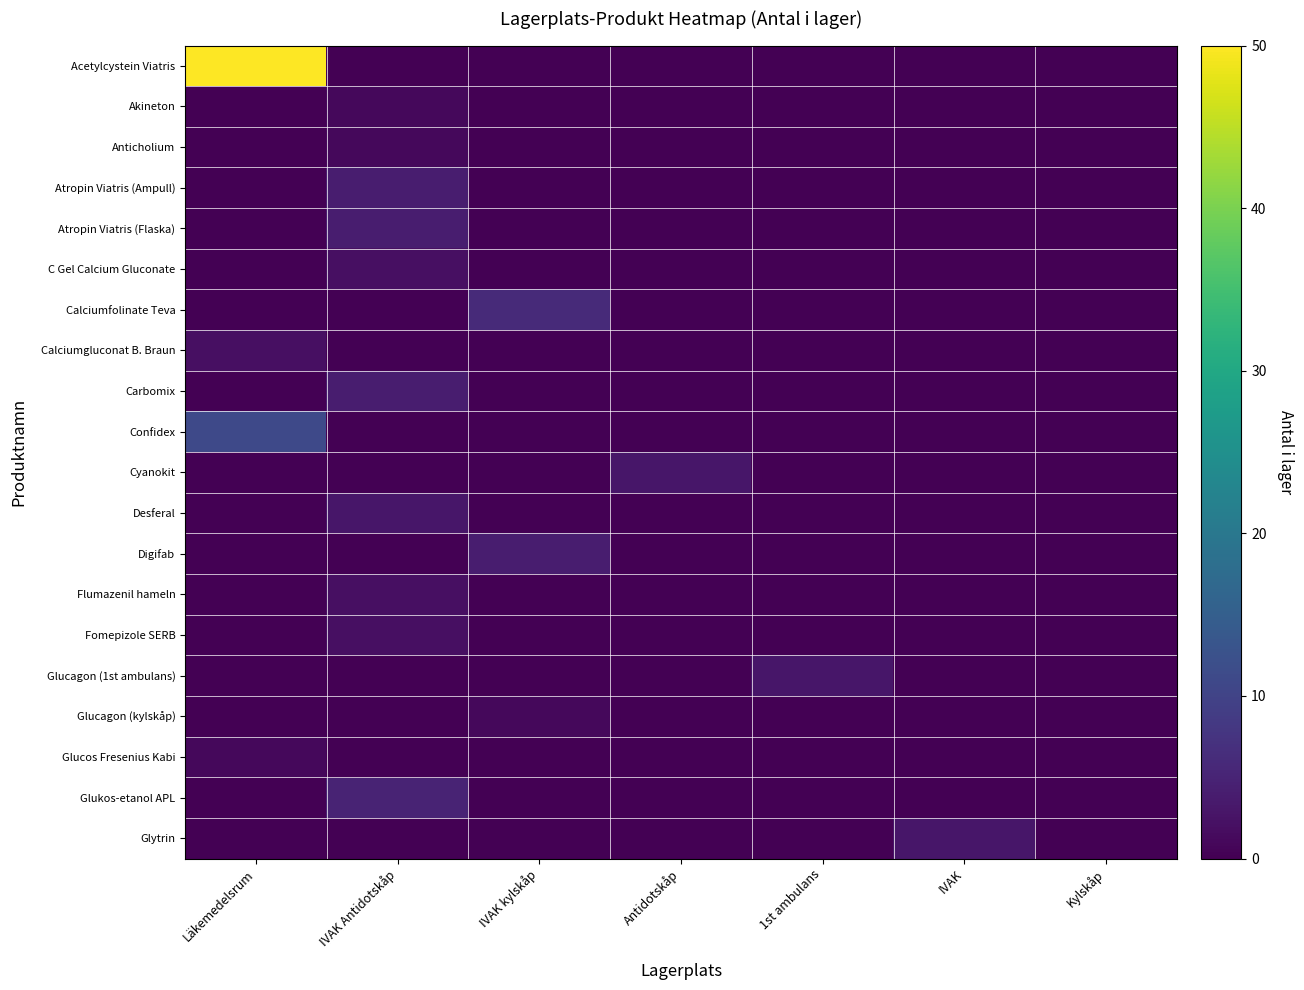

Which series has the widest spread of values?

Acetylcystein Viatris